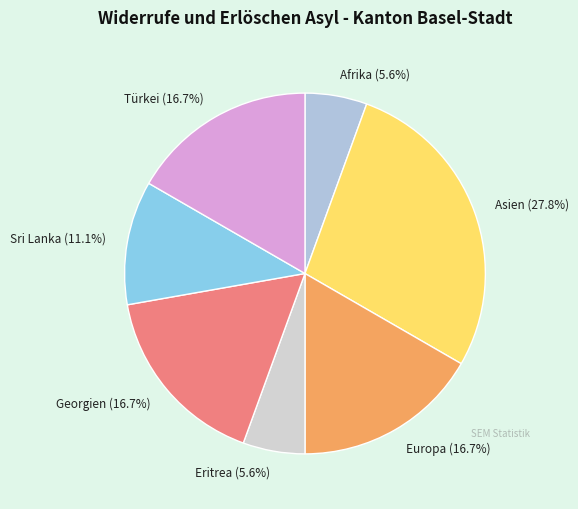

Approximately how many times larger is the value at Georgien (16.7%) compared to Türkei (16.7%)?

1.0